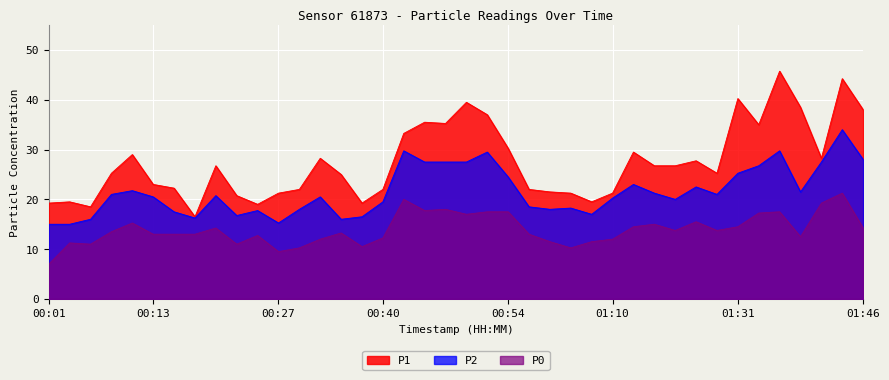

What is the difference between the maximum and second lowest values in the P0 series?

11.8